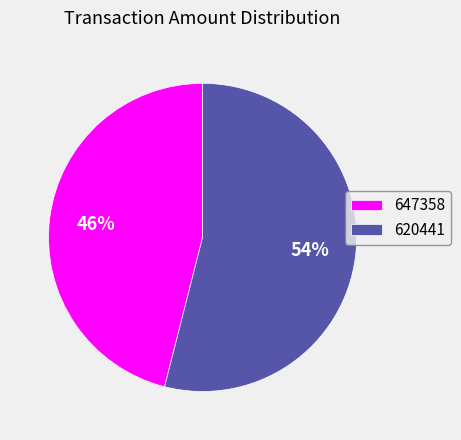

What percentage is the 647358 slice, to the nearest percent?

46%